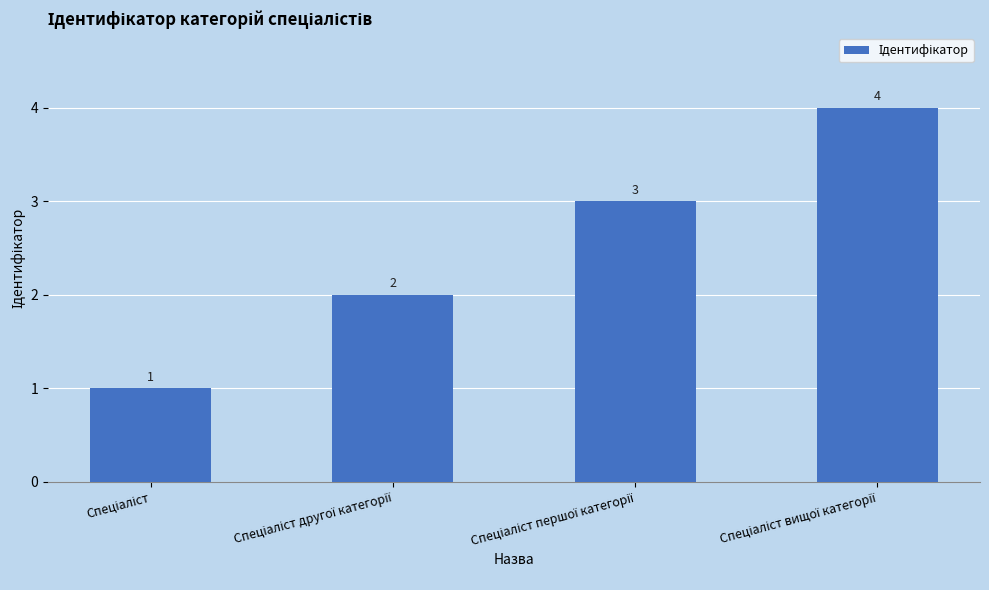

What is the sum of all values?

10